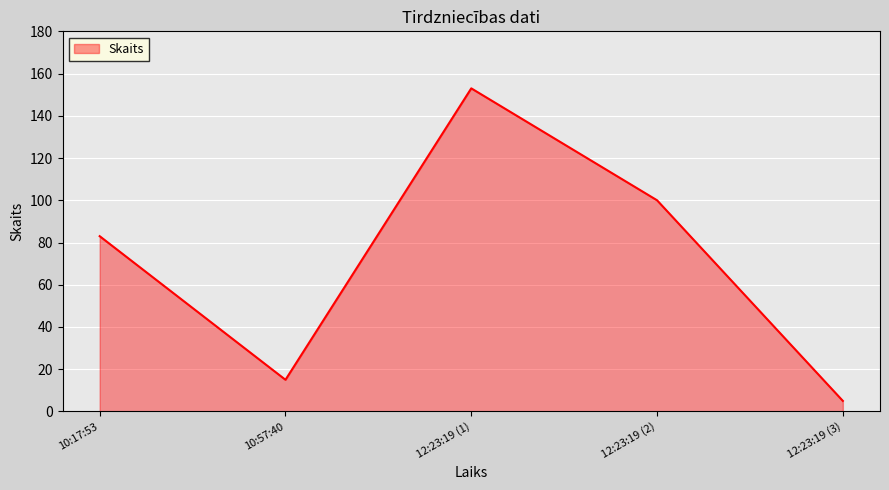

Is it true that the value at 12:23:19 (3) is 5?

True